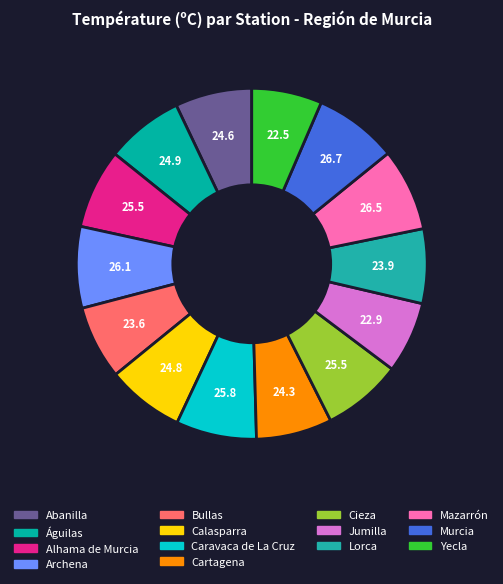

To the nearest percent, what percentage of the pie is Yecla?

6%